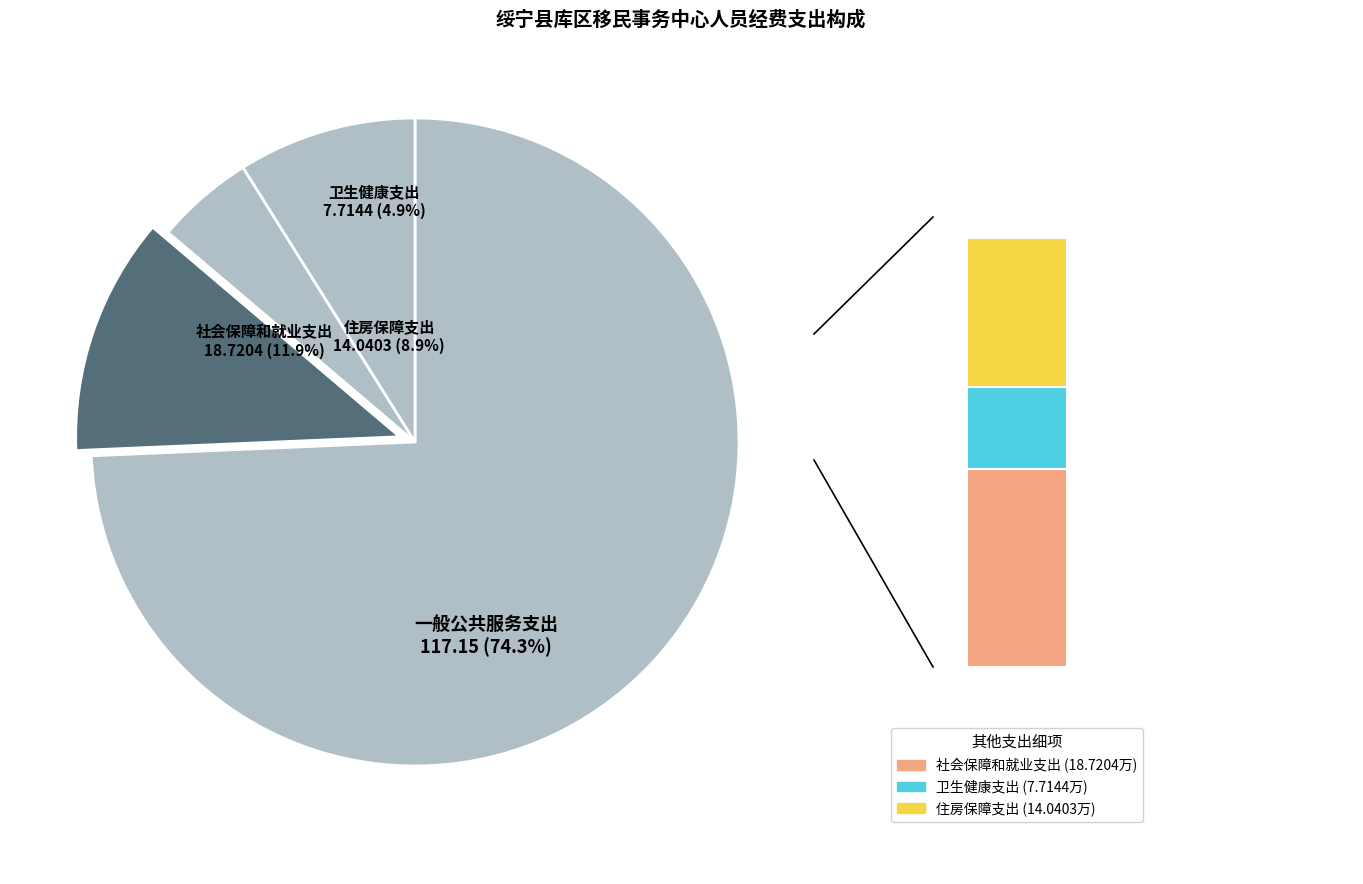

How many segments does this pie chart have?

4